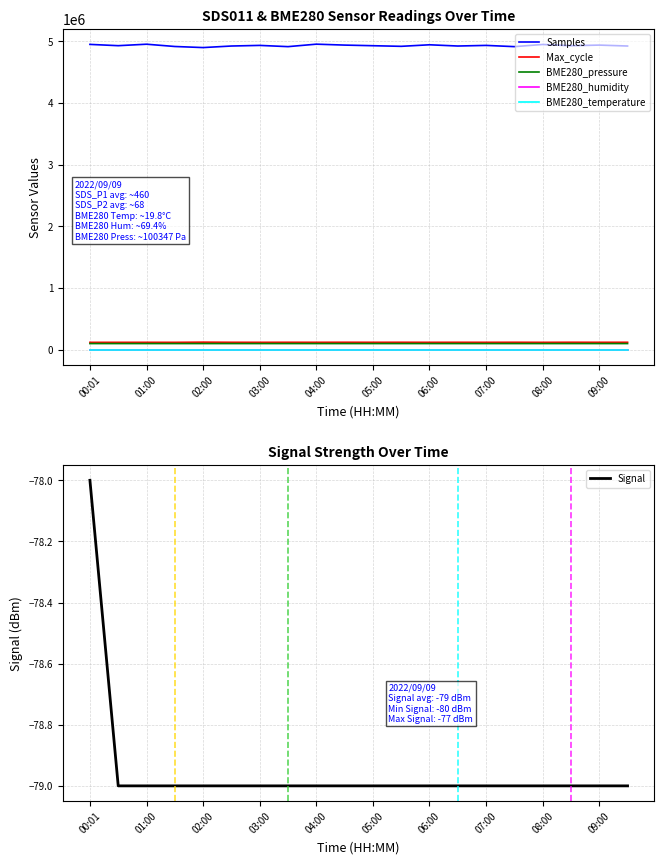

True or false: BME280_temperature and BME280_pressure intersect in this chart.

False